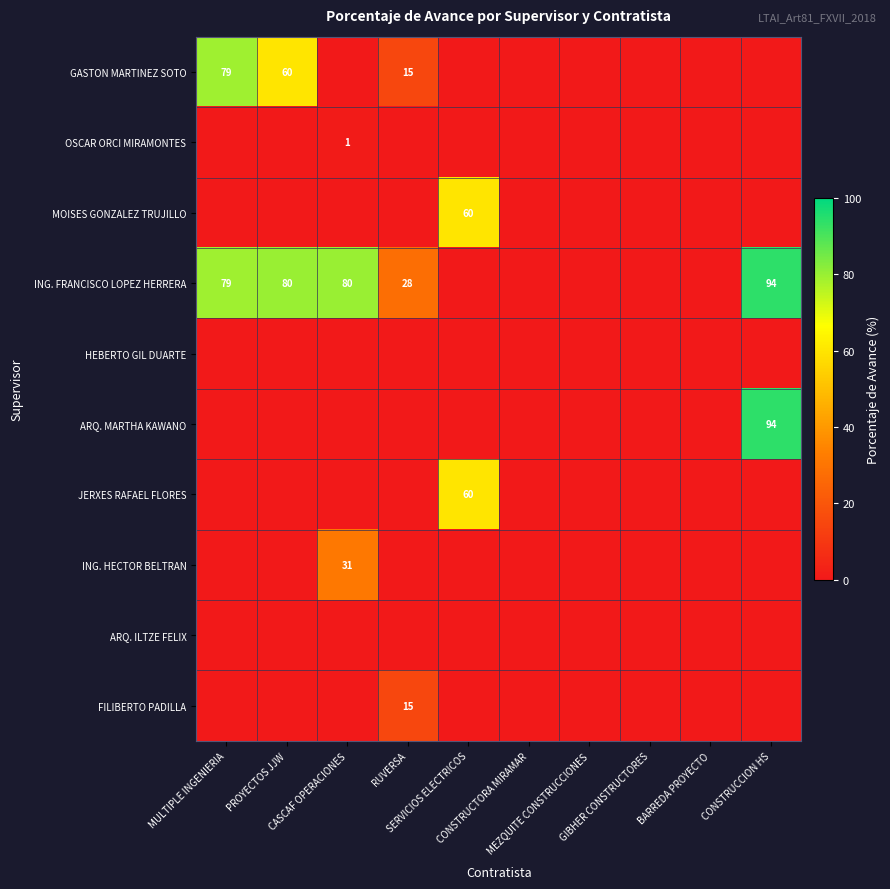

Which series has the largest total across all categories?

ING. FRANCISCO LOPEZ HERRERA